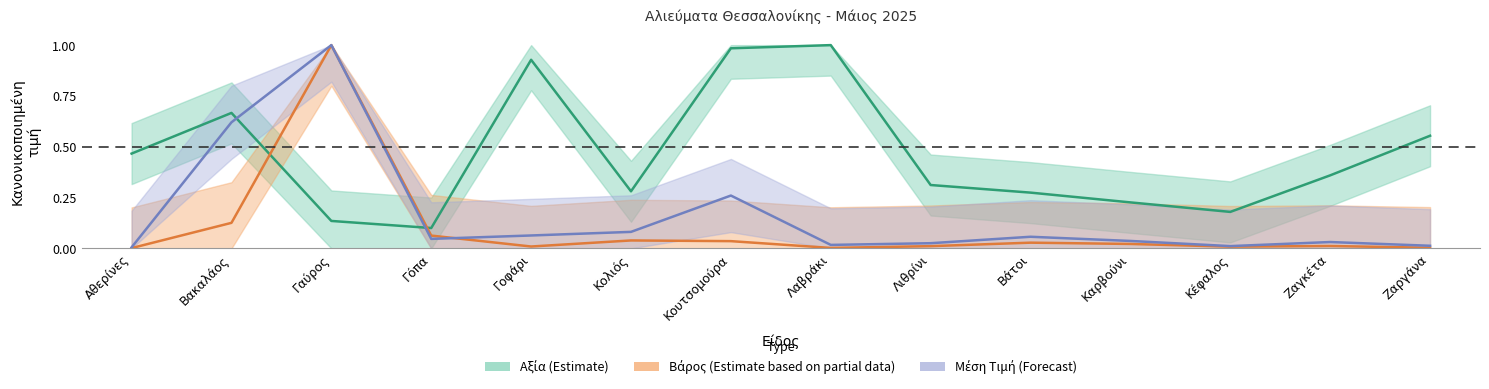

What is the average value?

0.2